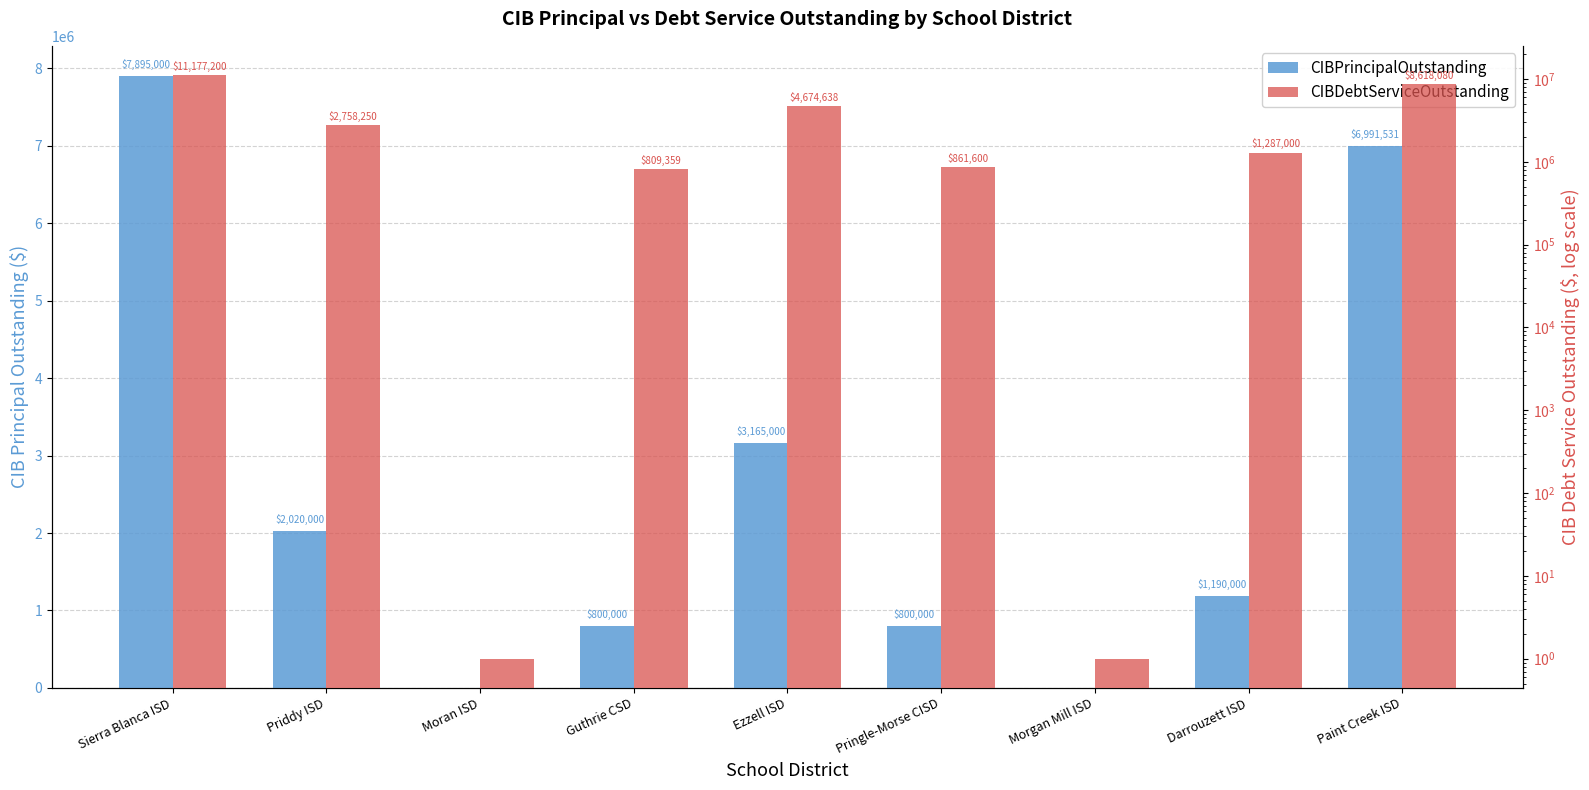

What position from the right is Pringle-Morse CISD?

4